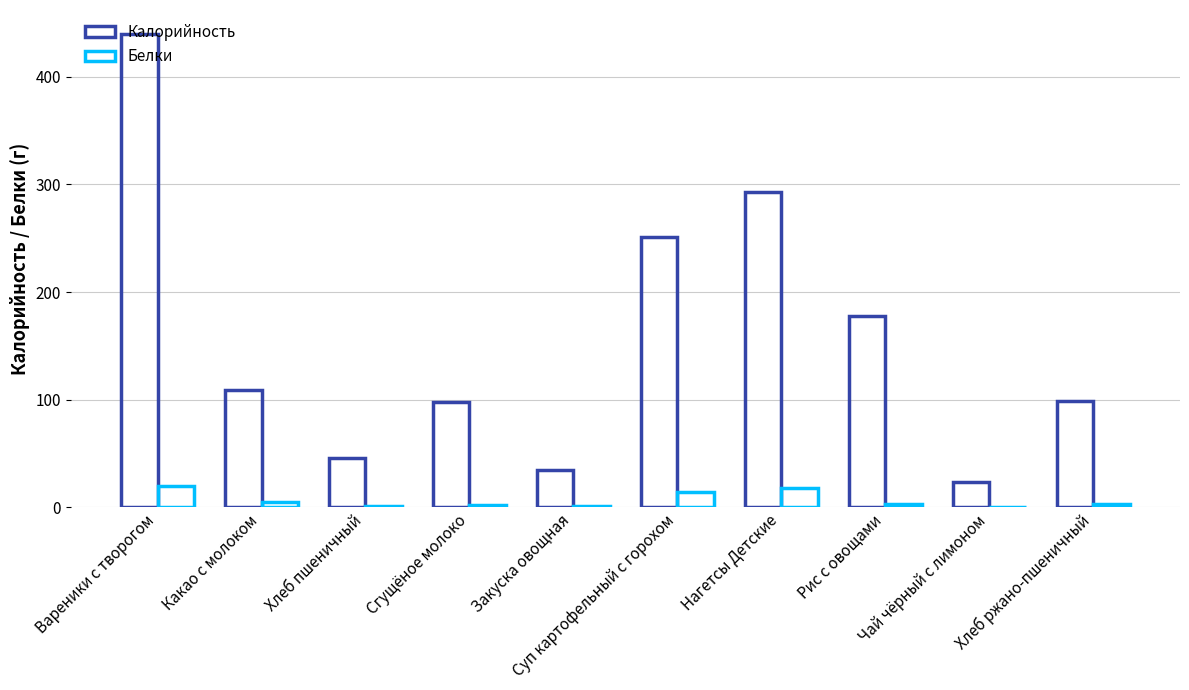

What is the sum of the Белки values at Чай чёрный с лимоном and Какао с молоком?

5.3